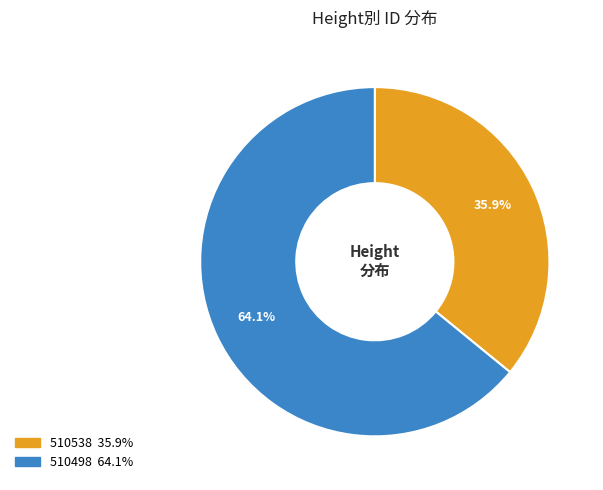

To the nearest percent, what is the difference between the largest and smallest slice percentages?

28%